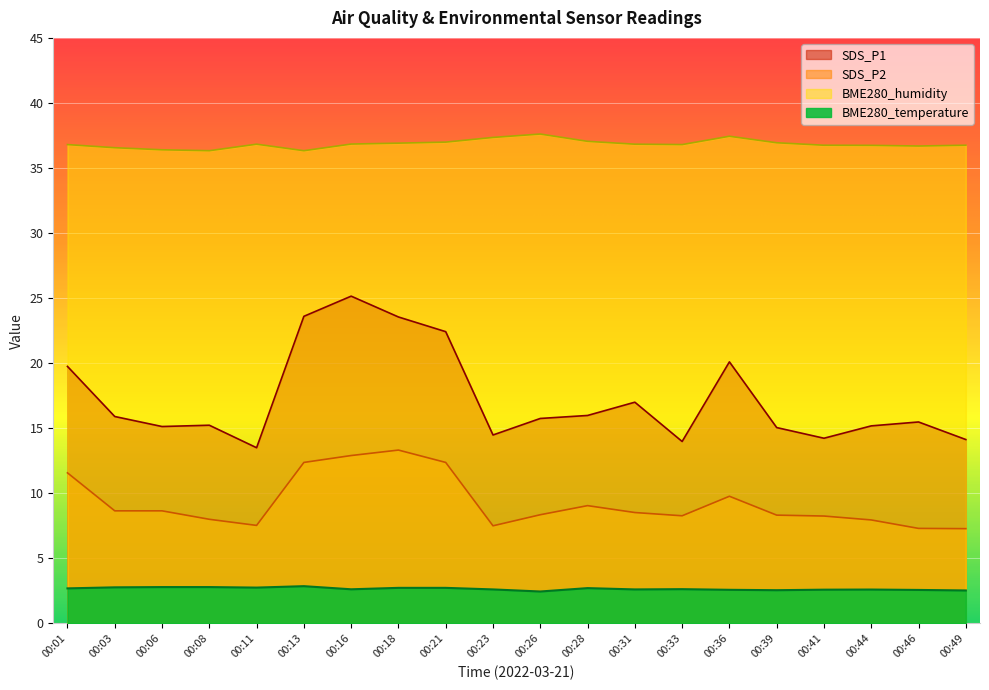

What is the average value of the BME280_humidity series?

36.8